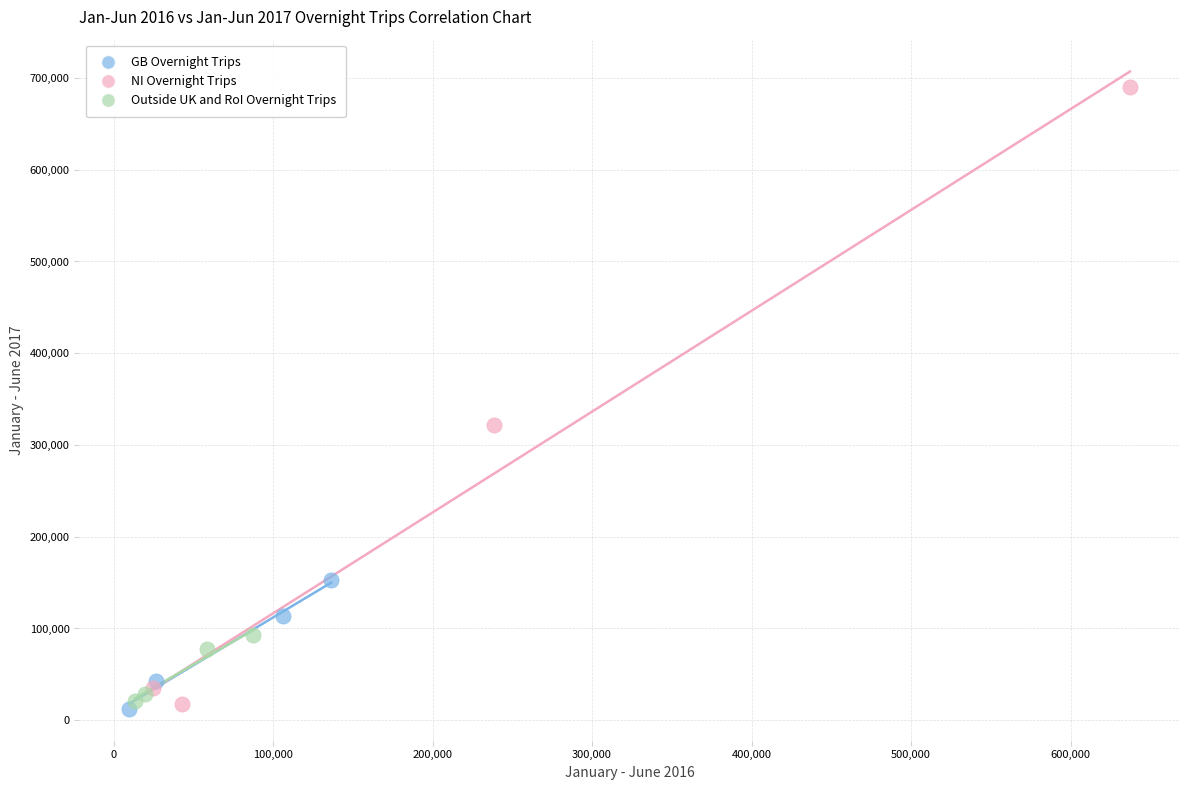

Which series has the widest spread of Y values?

NI Overnight Trips